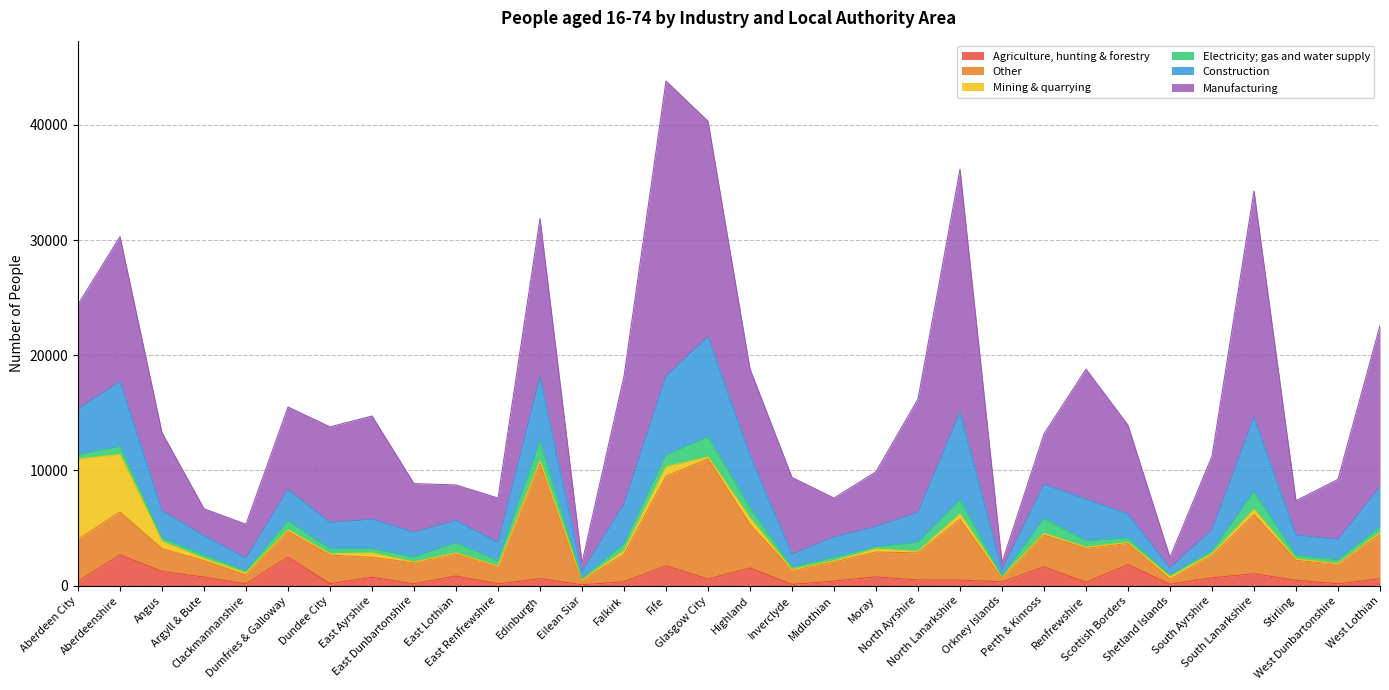

Does the chart have visible grid lines?

Yes